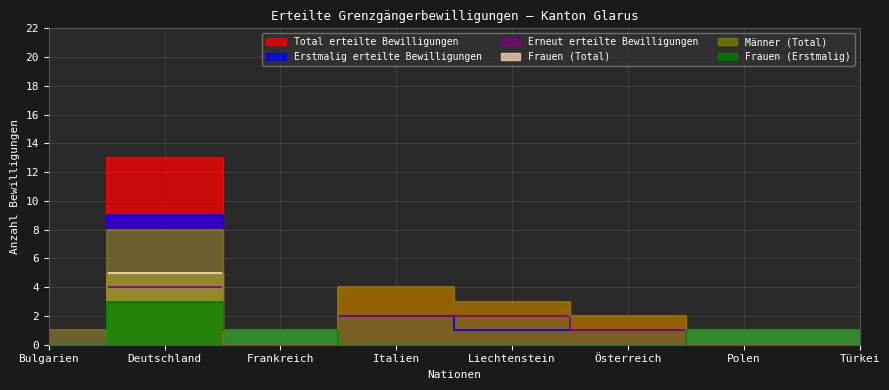

Which series has the largest range (max minus min)?

Total erteilte Bewilligungen